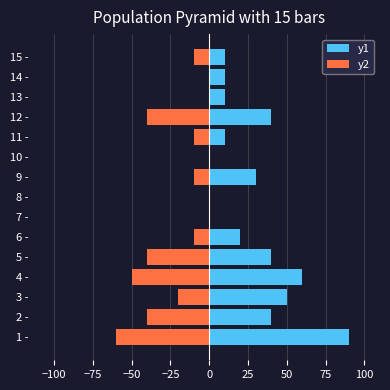

Which series has the widest spread of values?

y1